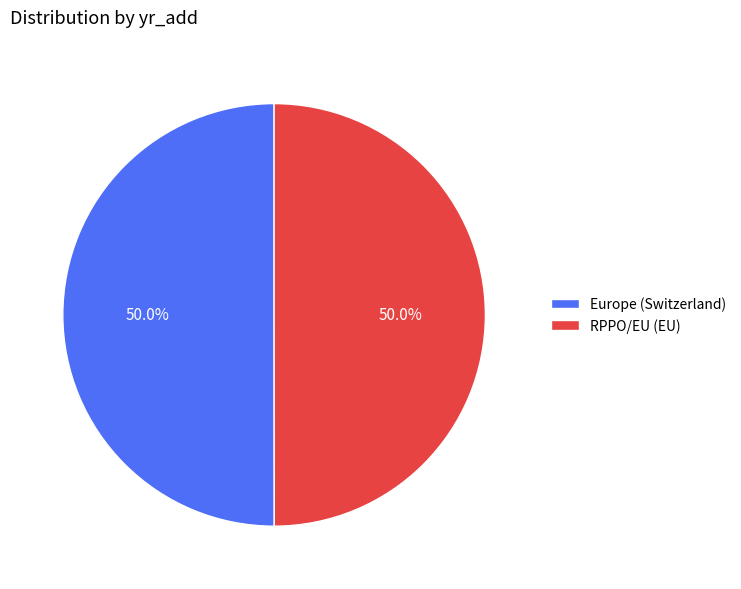

What is the ratio of the value at Europe (Switzerland) to the value at RPPO/EU (EU)?

1.0